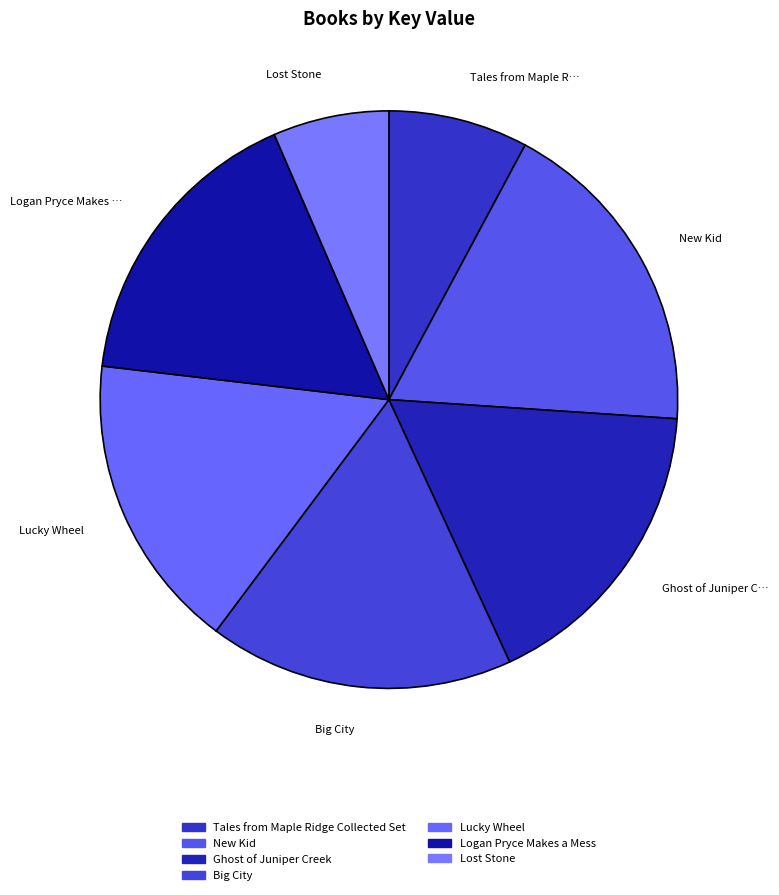

What is the smallest slice in the pie chart?

Lost Stone